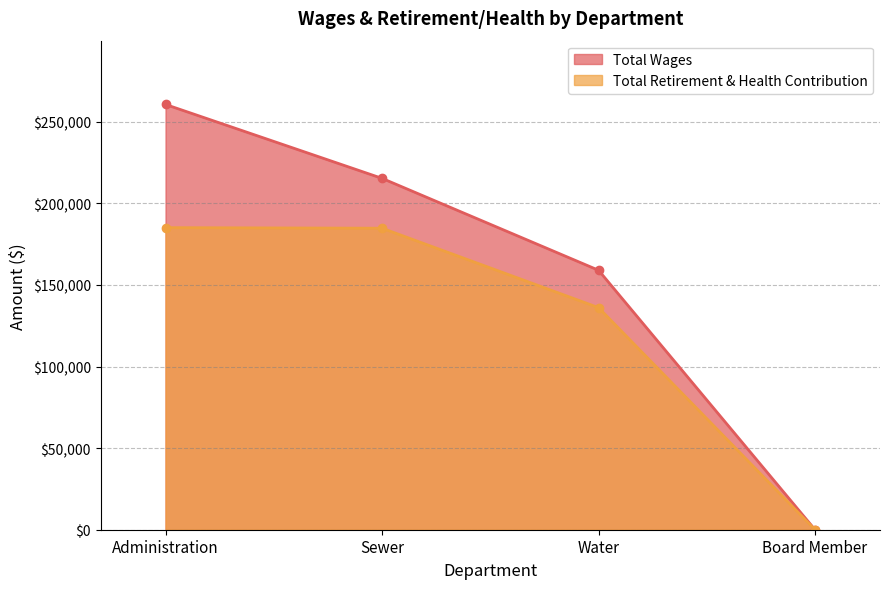

True or false: Total Wages and Total Retirement & Health Contribution cross at least once.

False